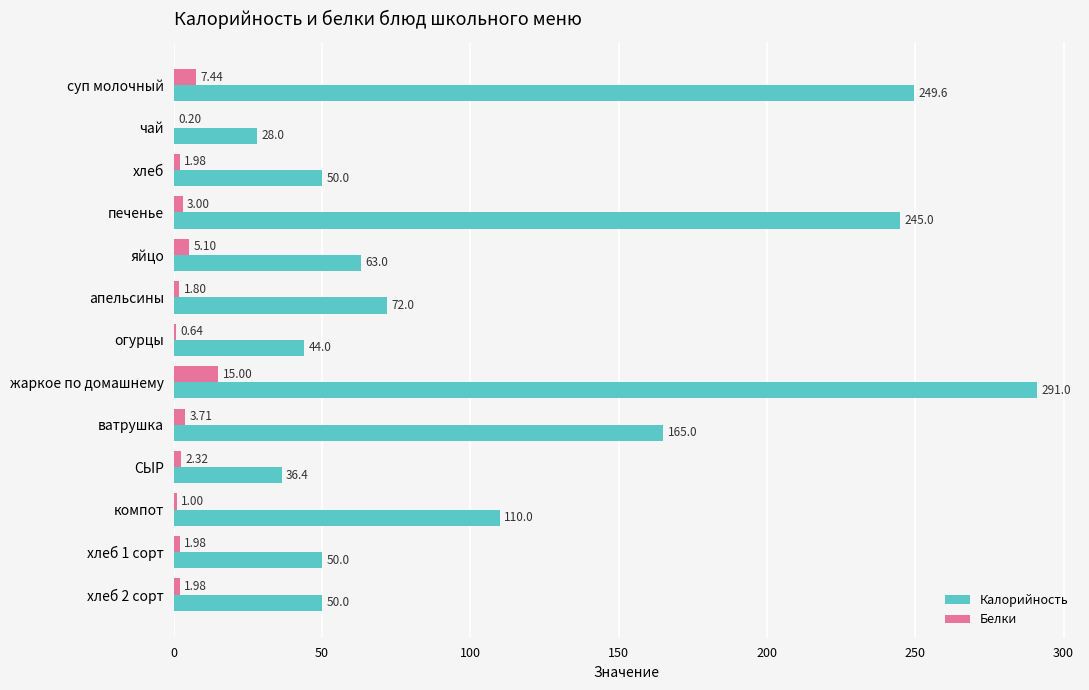

Is the value of Белки at огурцы greater than the value of Калорийность at хлеб?

No